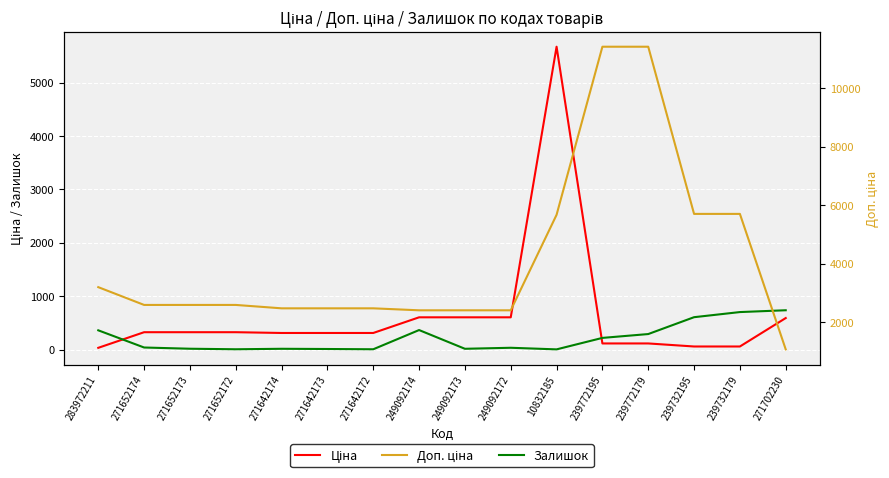

Between 239772179 and 239772195, which is larger?

239772179